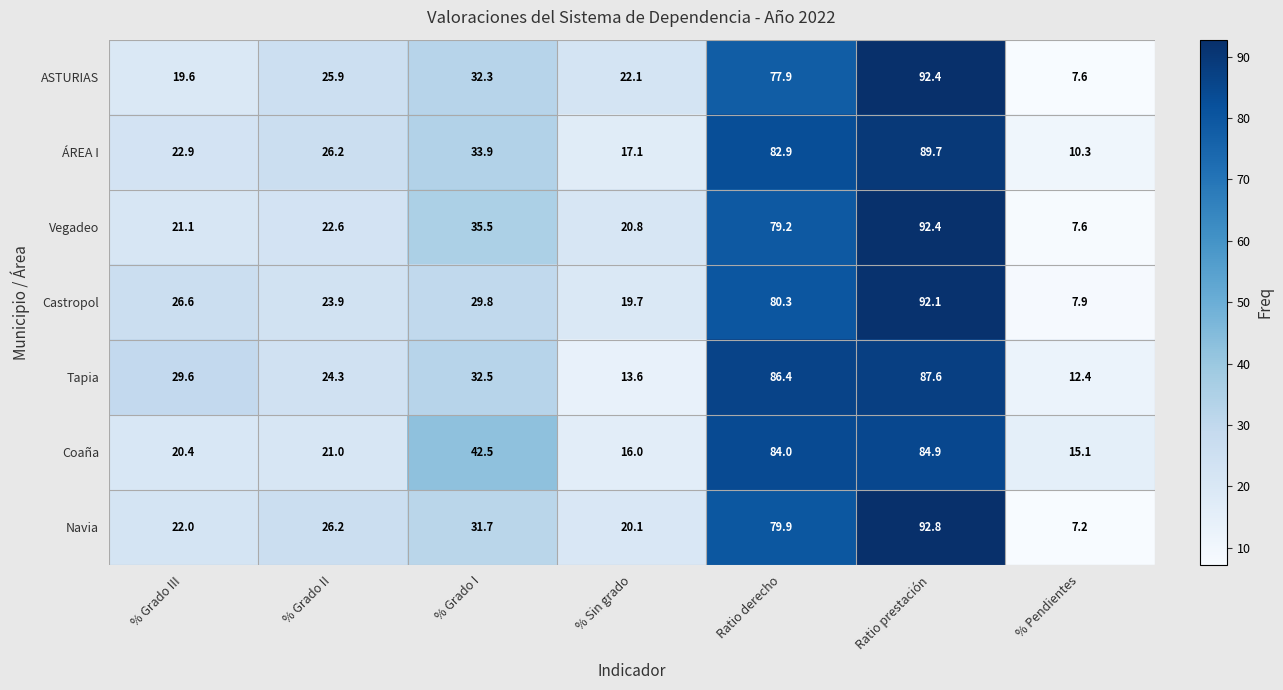

The value of Castropol at % Pendientes is 7.9. True or false?

True